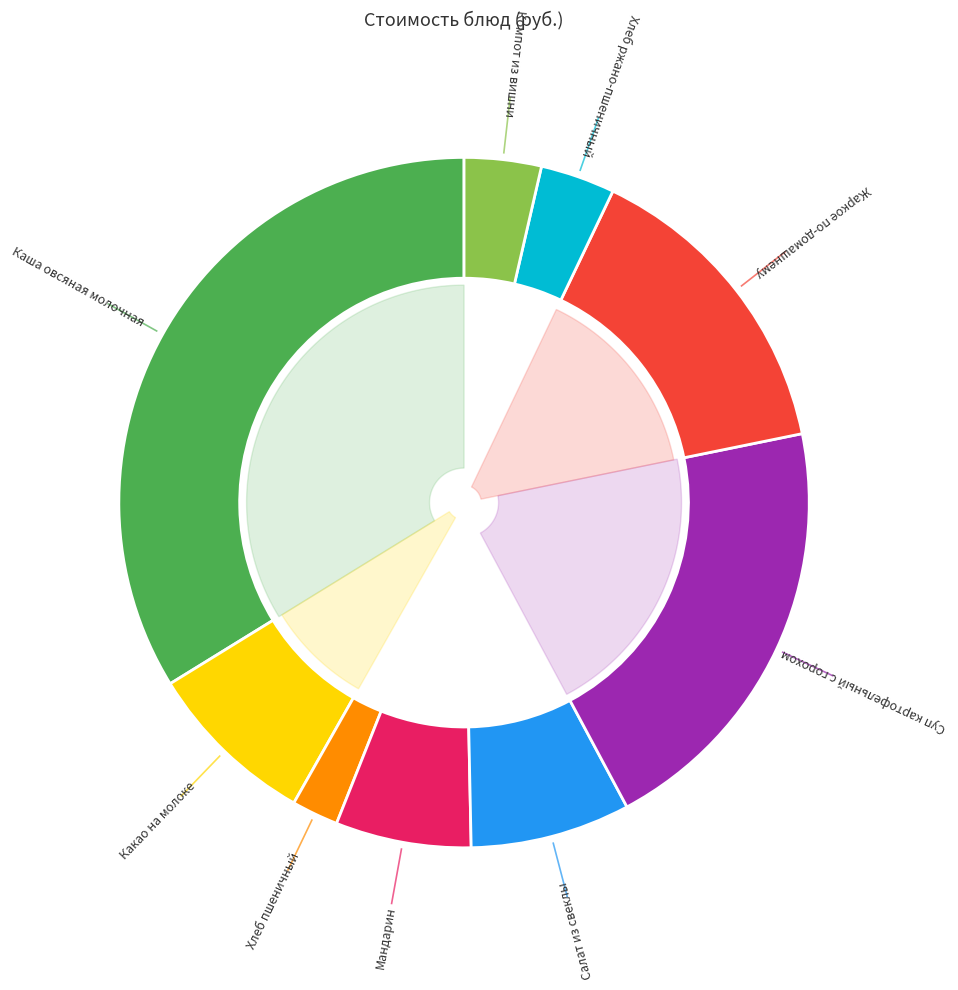

Does Хлеб ржано-пшеничный account for over 50% of the chart?

No